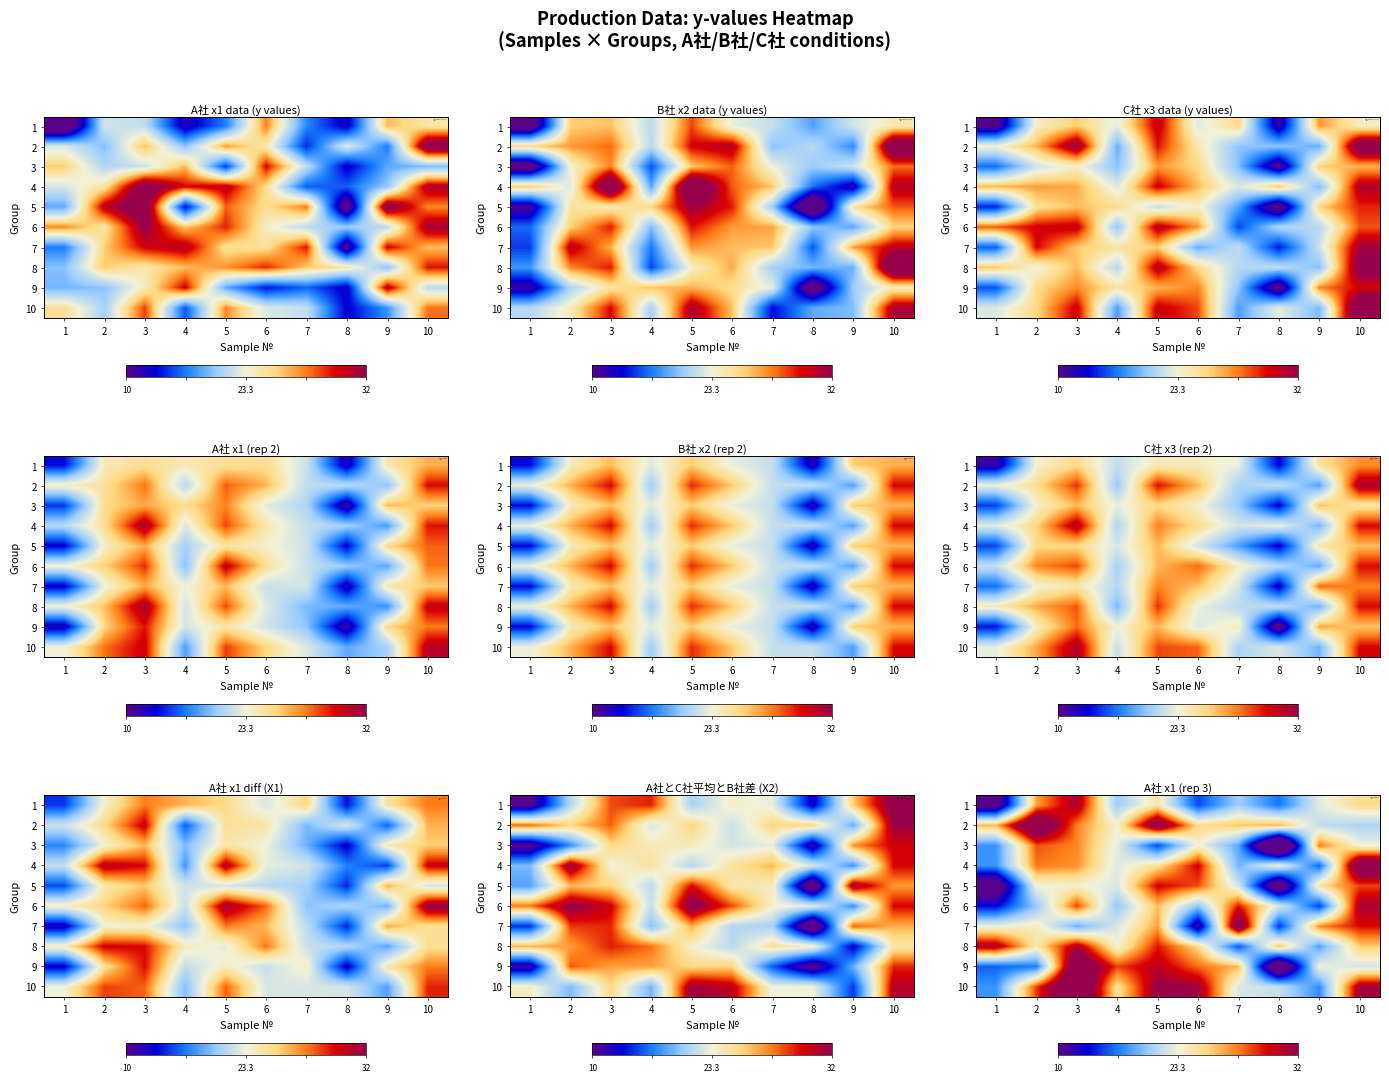

What is the difference between the maximum and minimum values in the row_5 series?

18.0